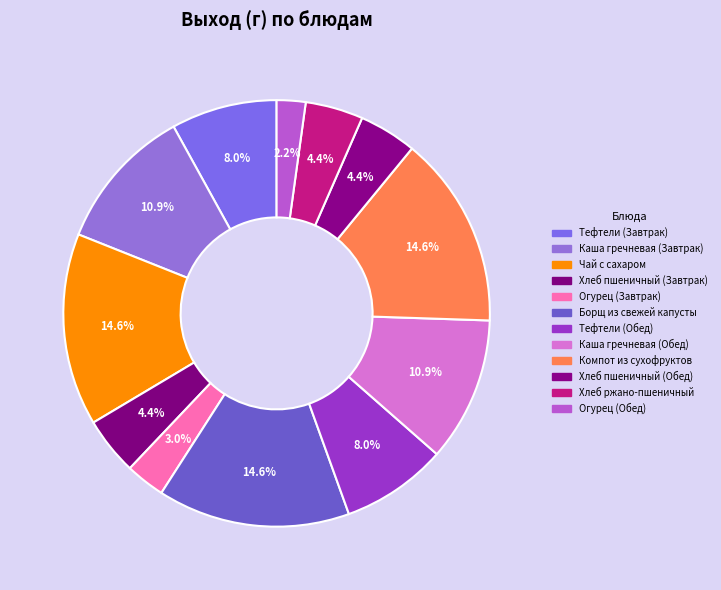

To the nearest percent, what is the average slice percentage?

8%